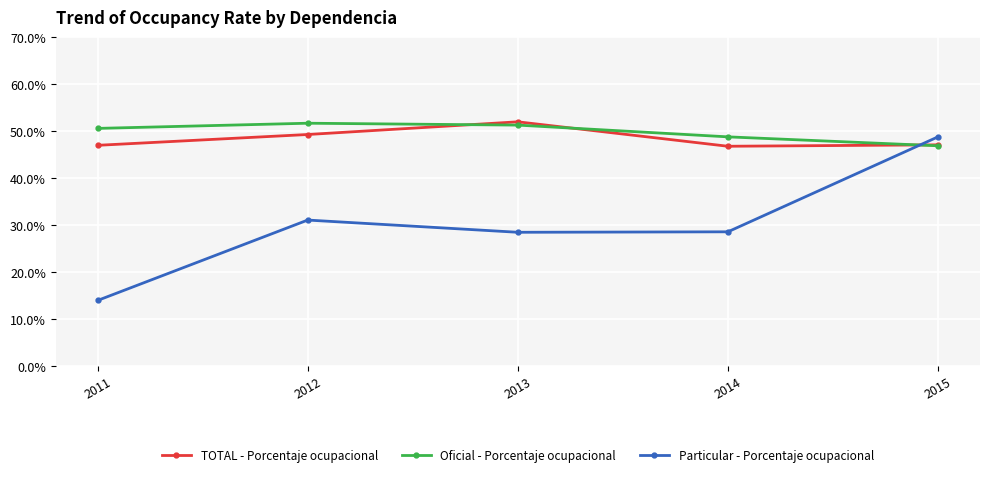

What is the difference between the second highest and minimum values in the Particular - Porcentaje ocupacional series?

17.1